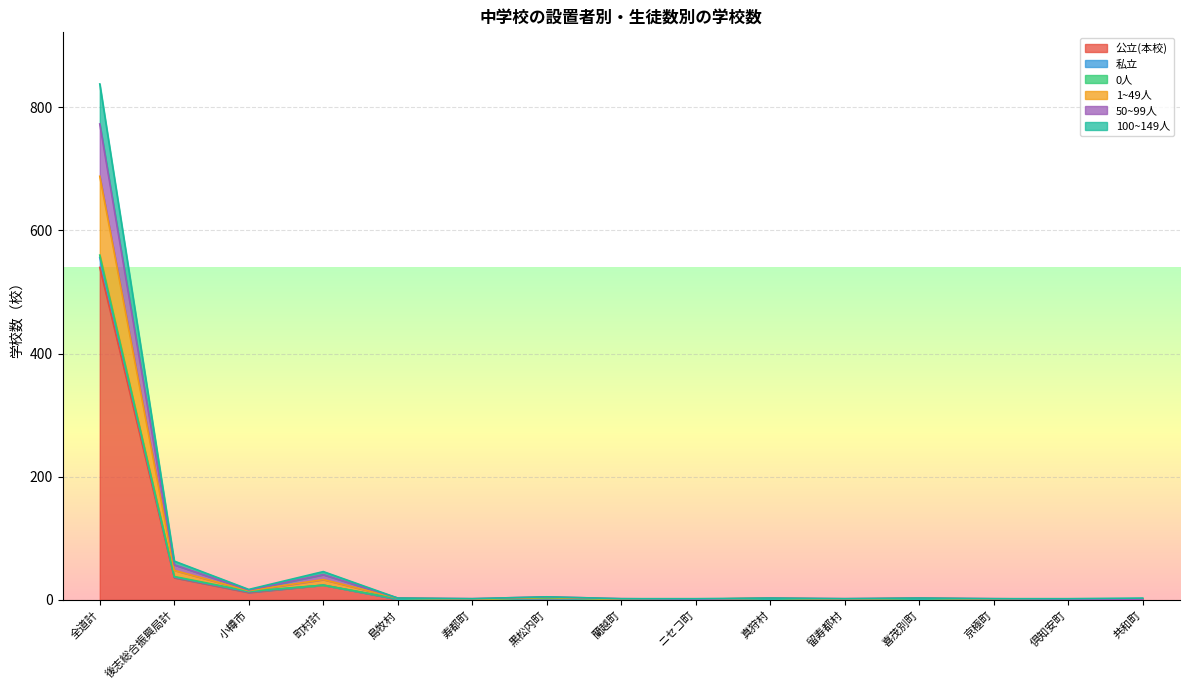

At which category is the sum across all series the highest?

全道計